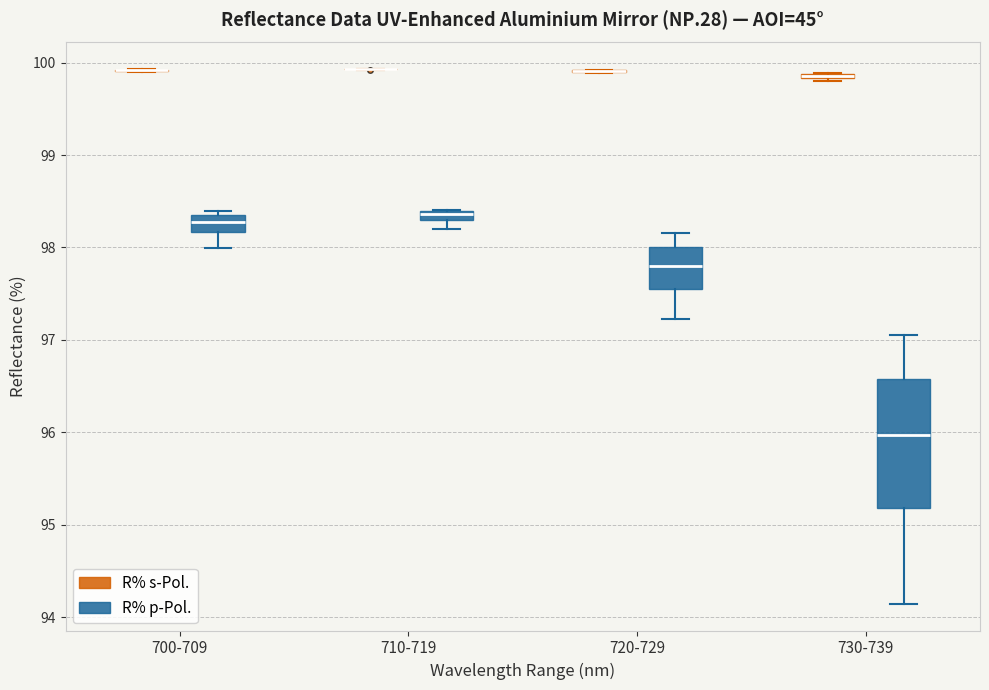

Where does the lower whisker of the box for 720-729 (R% p-Pol.) end on the y-axis? The values are not printed on the chart, so give them approximately, as read against the axis.

97.2